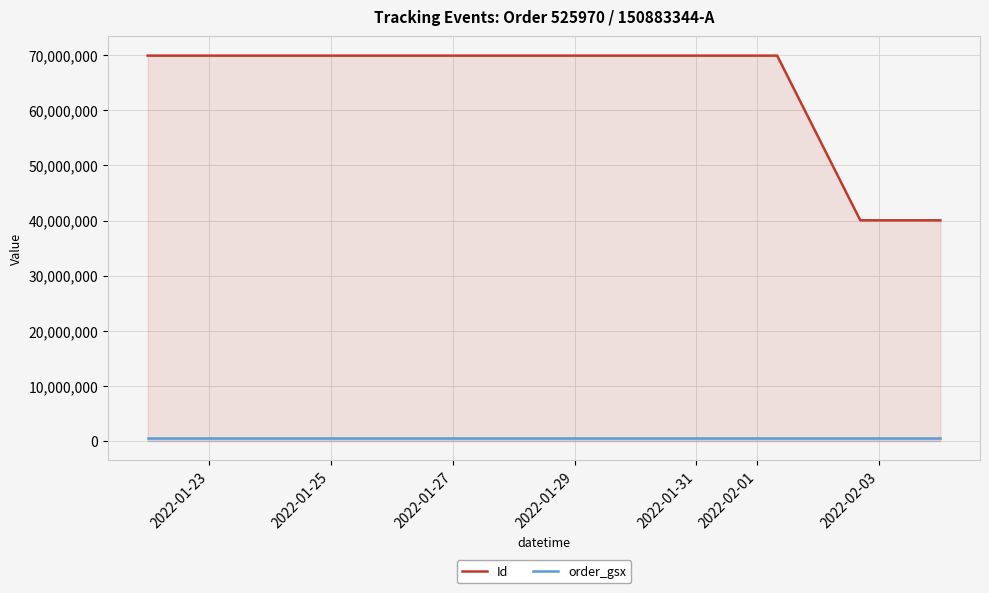

What is the maximum value for Id?

69895884